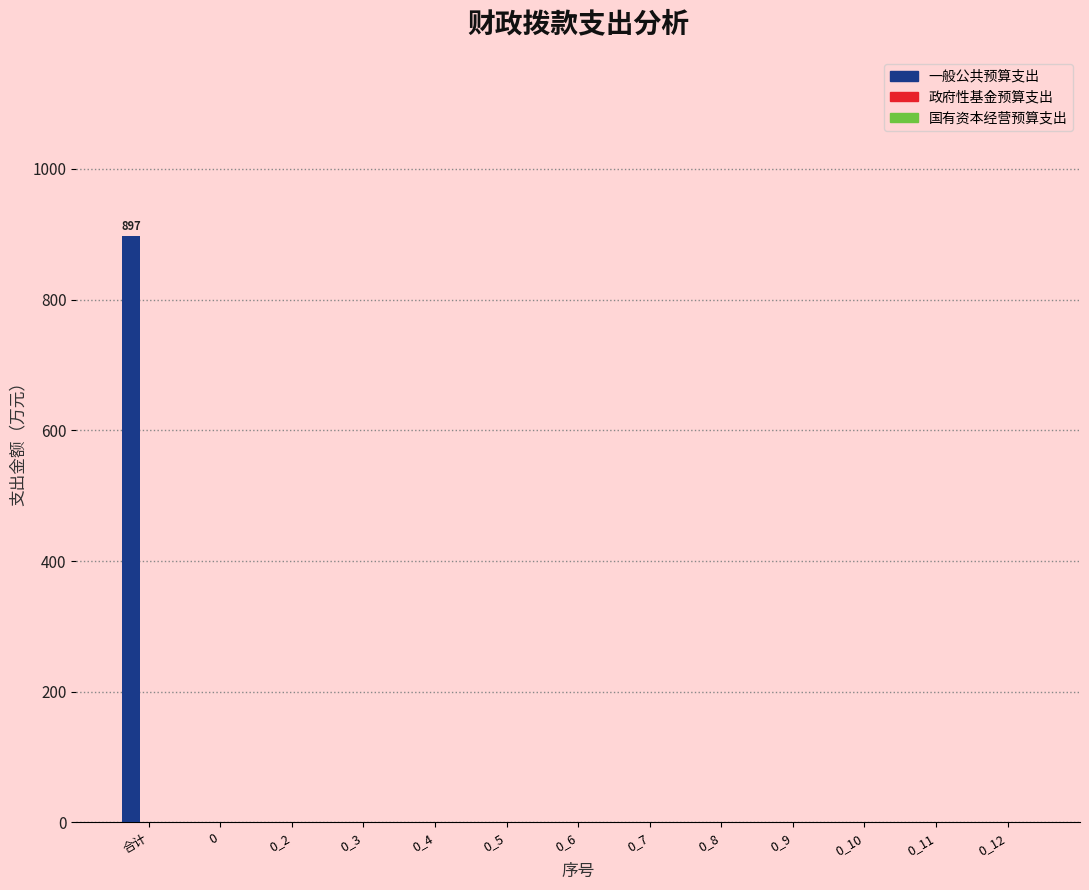

Reading left to right, transcribe all the data shown in this chart.

合计=896.9	0=0.0	0_2=0.0	0_3=0.0	0_4=0.0	0_5=0.0	0_6=0.0	0_7=0.0	0_8=0.0	0_9=0.0	0_10=0.0	0_11=0.0	0_12=0.0